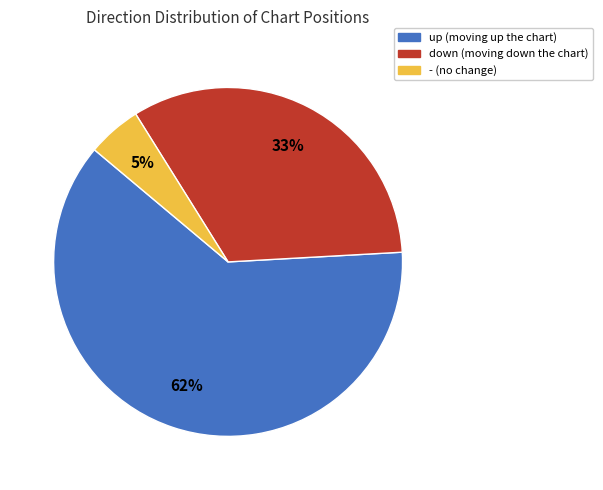

To the nearest percent, what is the difference between the - and up slice percentages?

57%